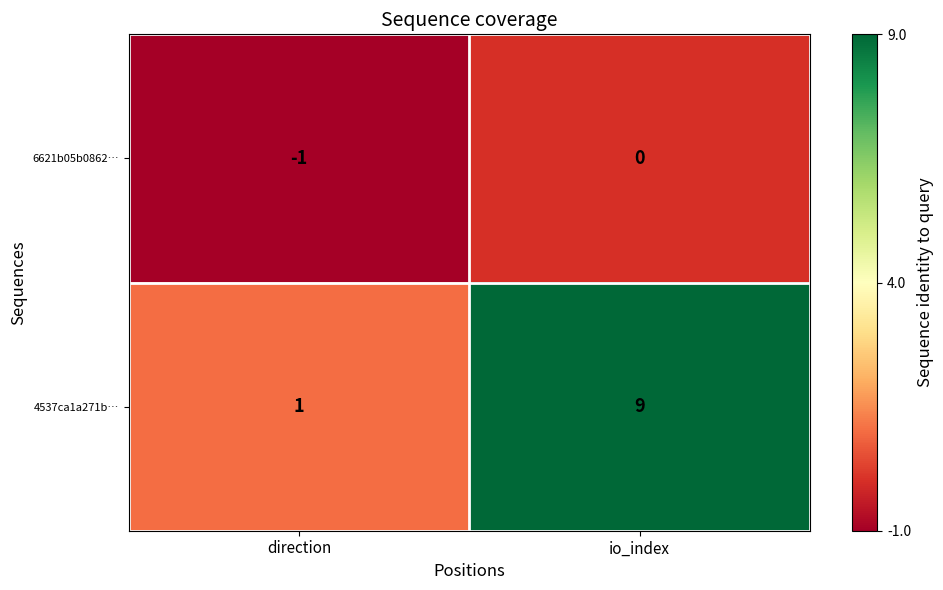

Which series has the largest total across all categories?

4537ca1a271b…